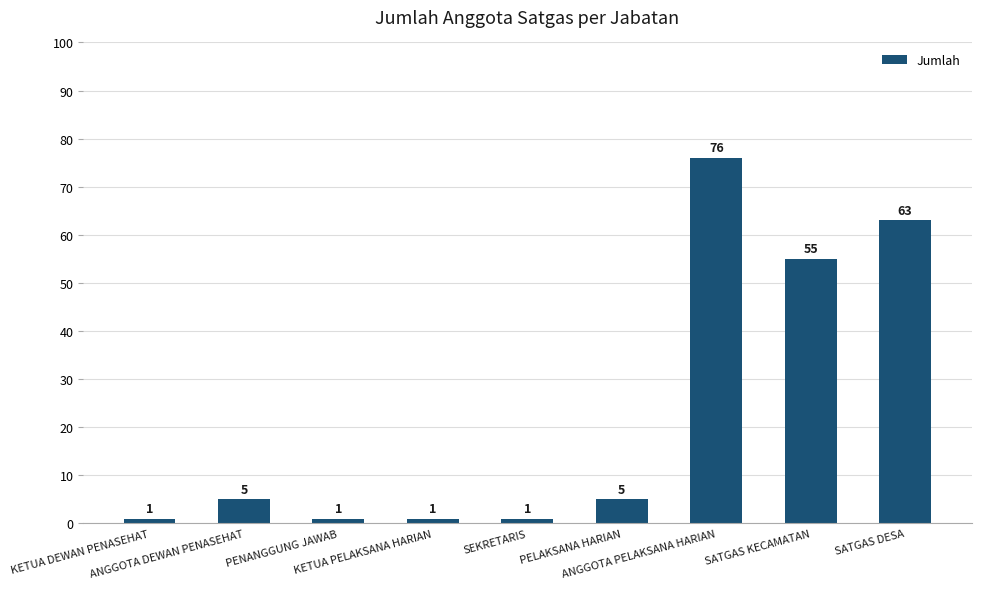

Reading right to left, extract all data points from this chart.

63	55	76	5	1	1	1	5	1